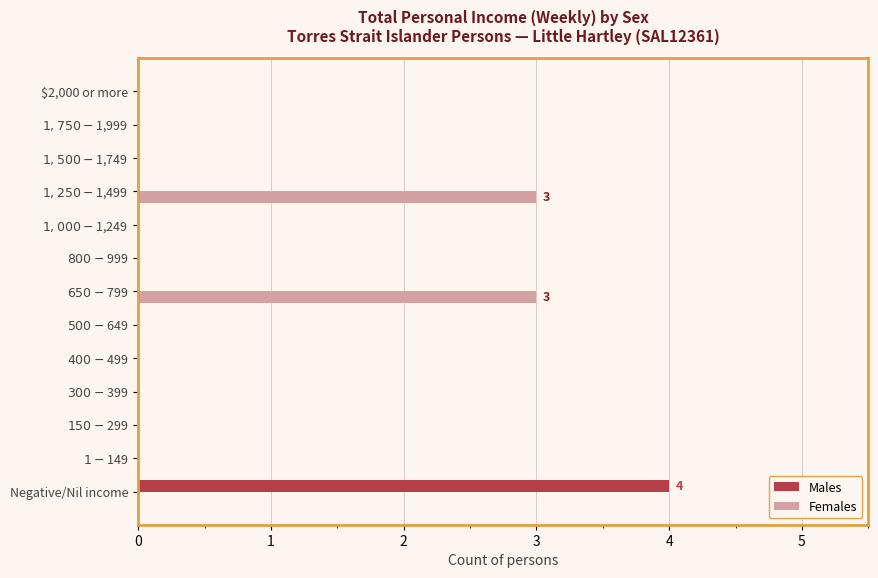

Which series has the largest total across all categories?

Females